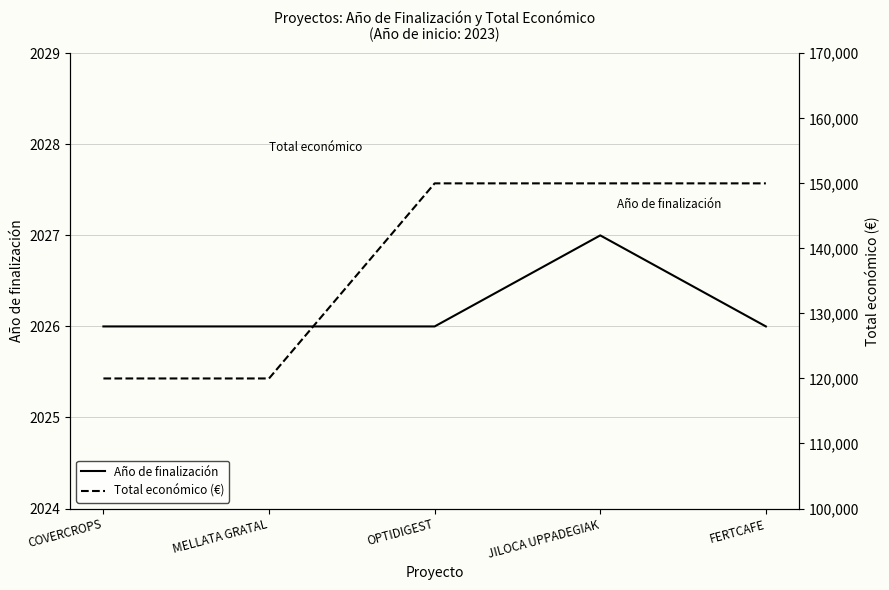

Rank the categories by Total económico (€) value from highest to lowest.

OPTIDIGEST, JILOCA UPPADEGIAK, FERTCAFE, COVERCROPS, MELLATA GRATAL